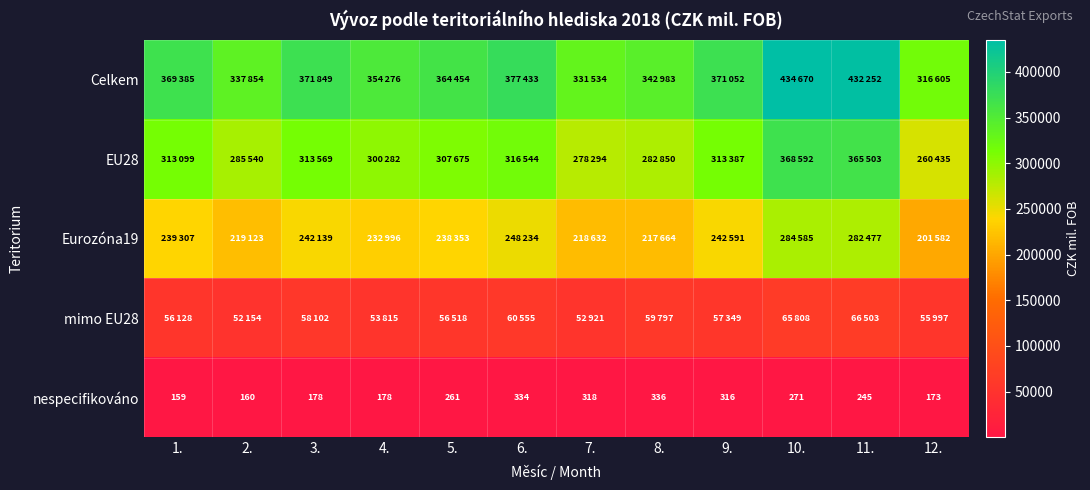

True or false: nespecifikováno has a value of 374 at 10..

False